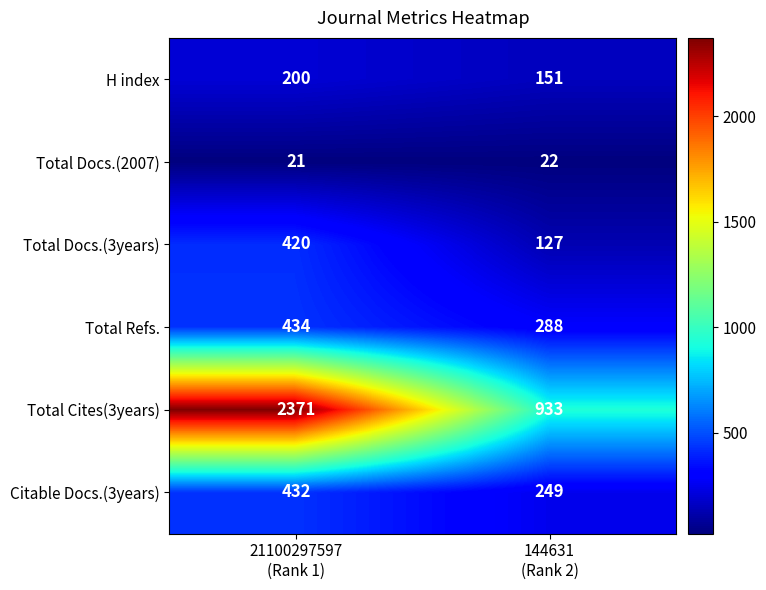

What is the sum of all Total Docs.(2007) values?

43